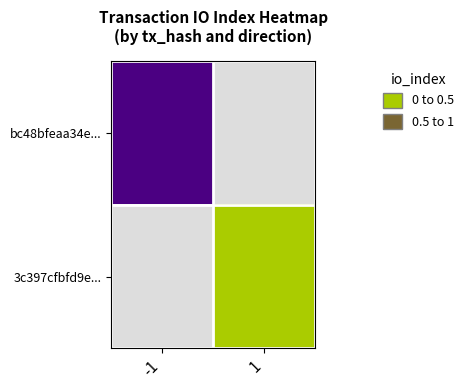

The 3c397cfbfd9e... series shows 0.0 at 1. True or false?

True